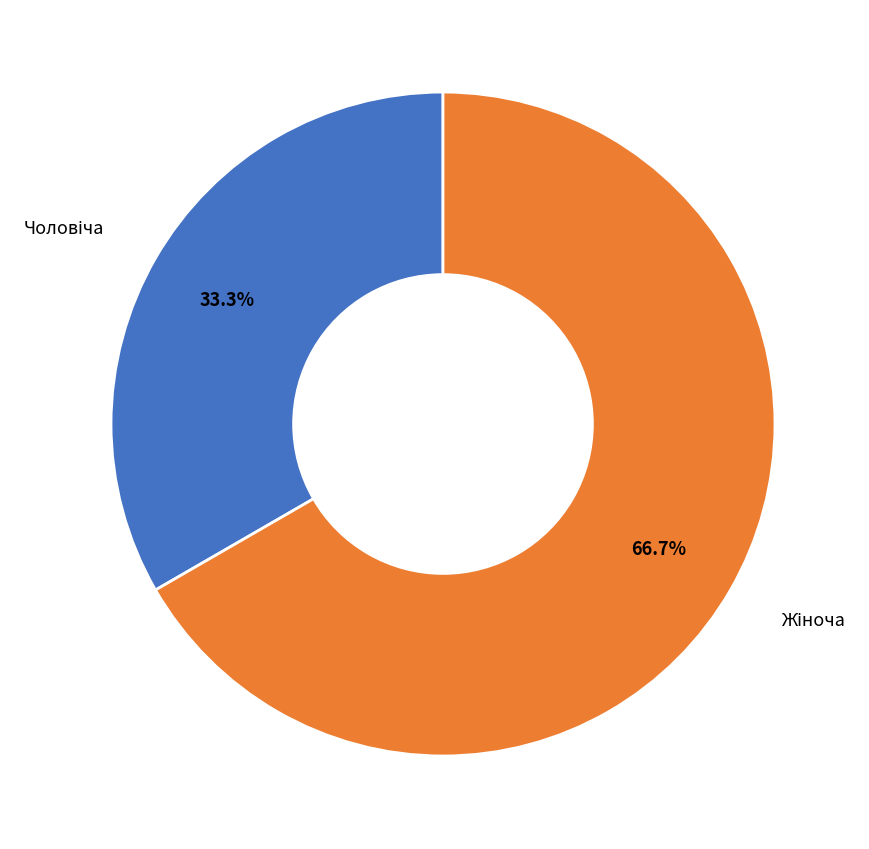

To the nearest percent, what is the average slice percentage?

50%